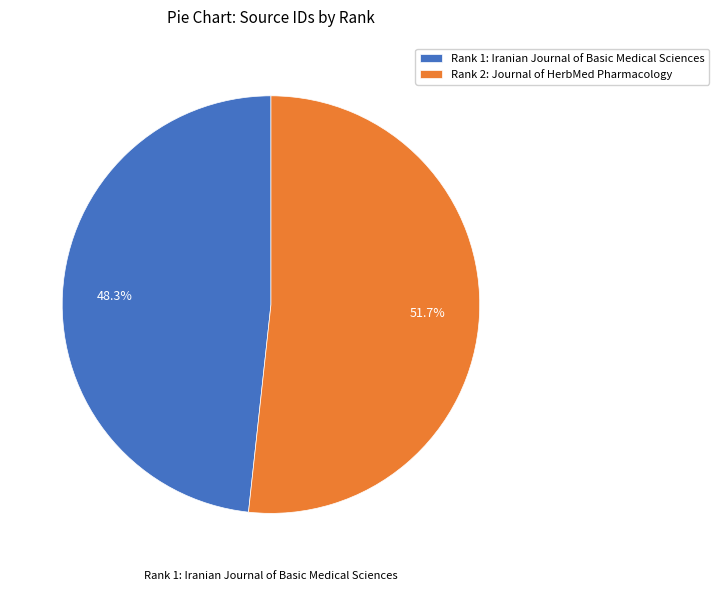

How many slices are in this pie chart?

2